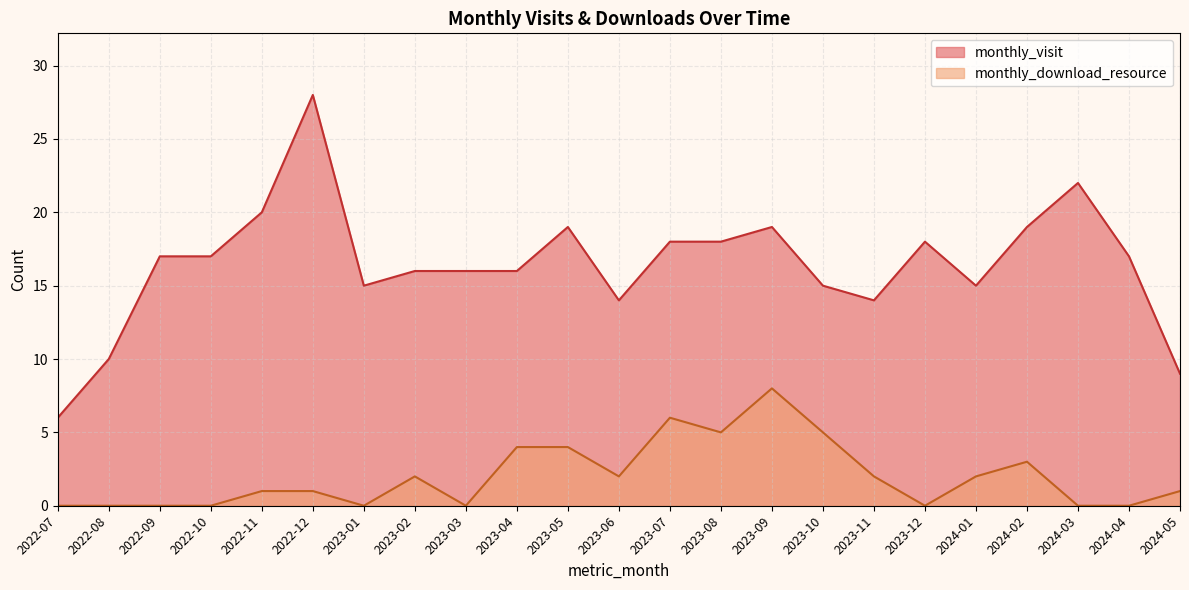

At which category does monthly_visit reach its first local valley?

2023-01